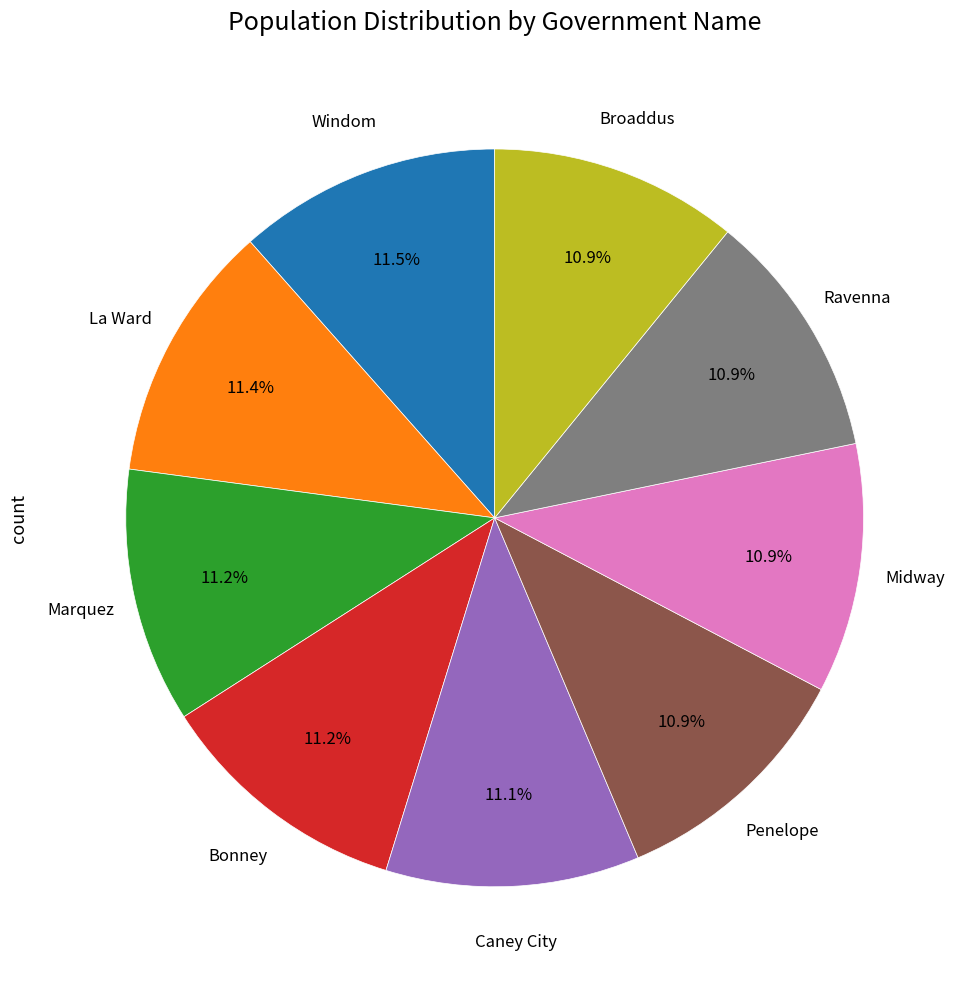

Is there any slice that represents more than half of the pie?

No